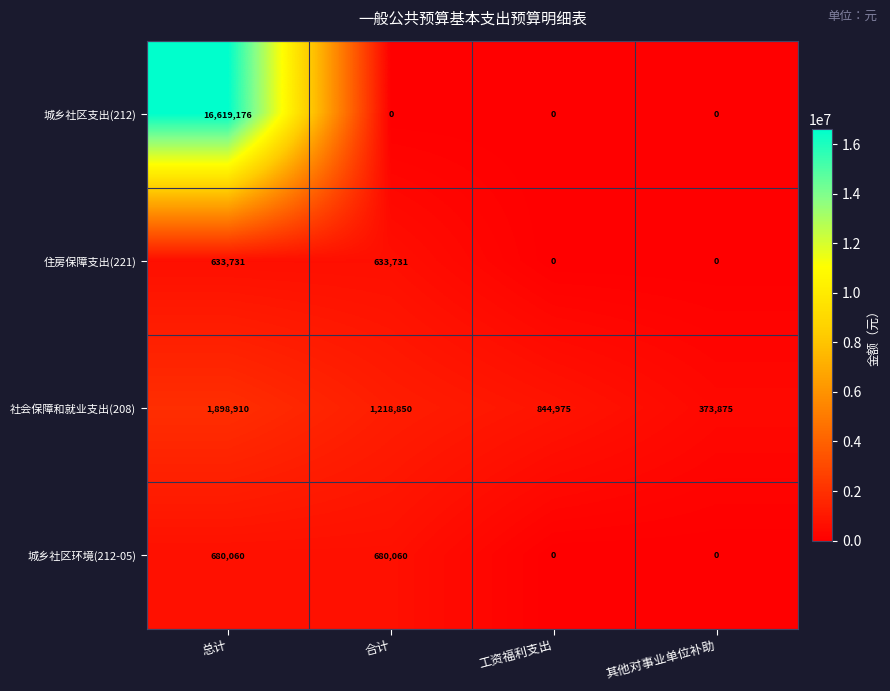

Reading right to left, extract all data points from this chart.

城乡社区支出(212): 其他对事业单位补助=0	工资福利支出=0	合计=0	总计=16619176
住房保障支出(221): 其他对事业单位补助=0	工资福利支出=0	合计=633731	总计=633731
社会保障和就业支出(208): 其他对事业单位补助=373875	工资福利支出=844975	合计=1218850	总计=1898910
城乡社区环境(212-05): 其他对事业单位补助=0	工资福利支出=0	合计=680060	总计=680060